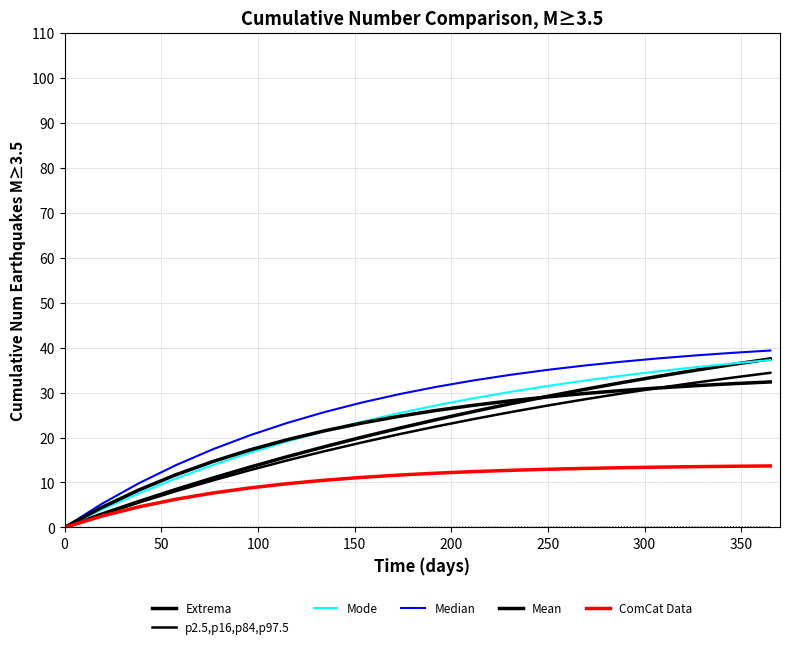

At how many categories does at least one series exceed 10?

17